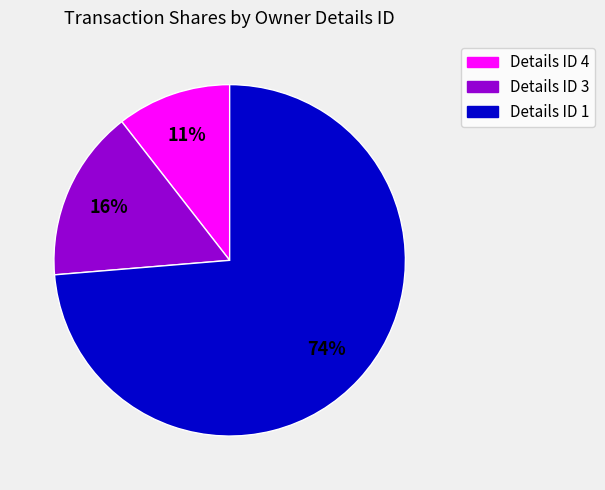

To the nearest percent, what is the average slice percentage?

33%